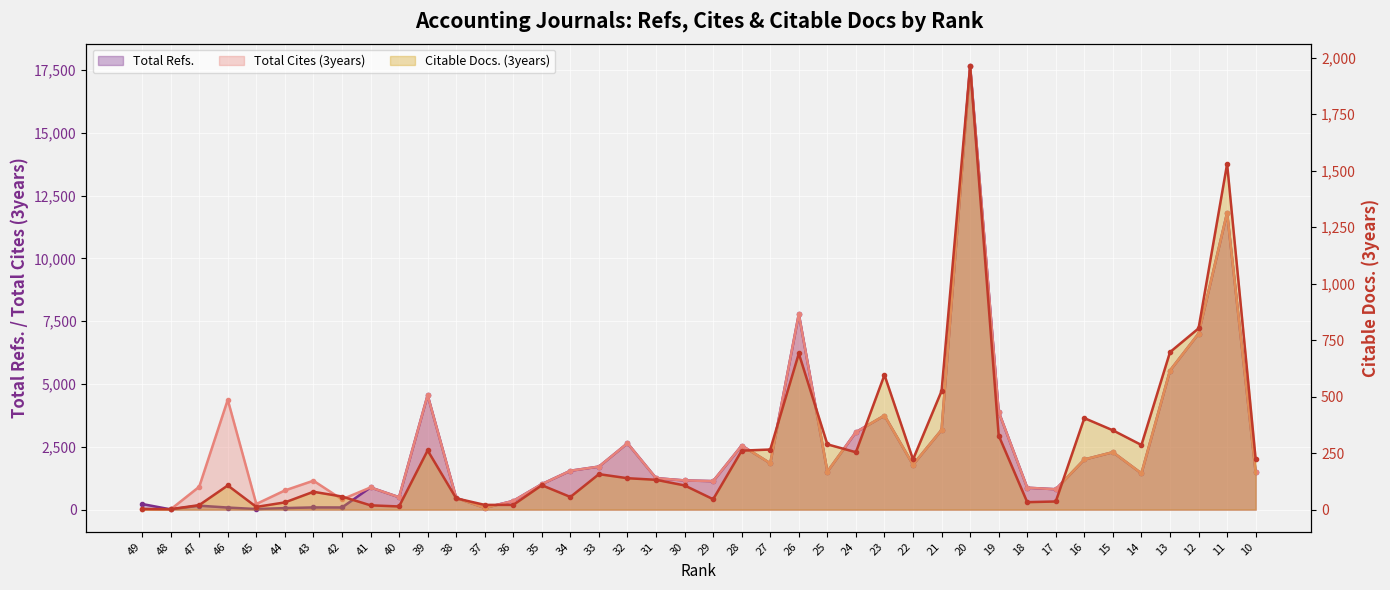

What is the maximum value for Total Cites (3years)?

17669